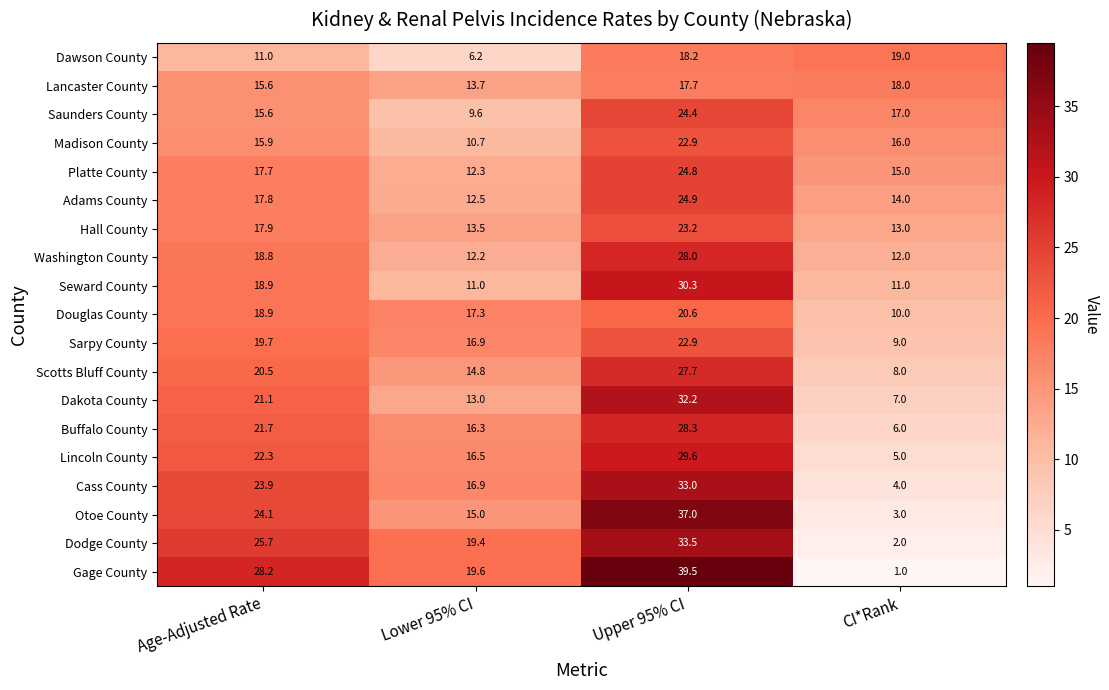

At which label does Gage County reach its peak?

Upper 95% CI